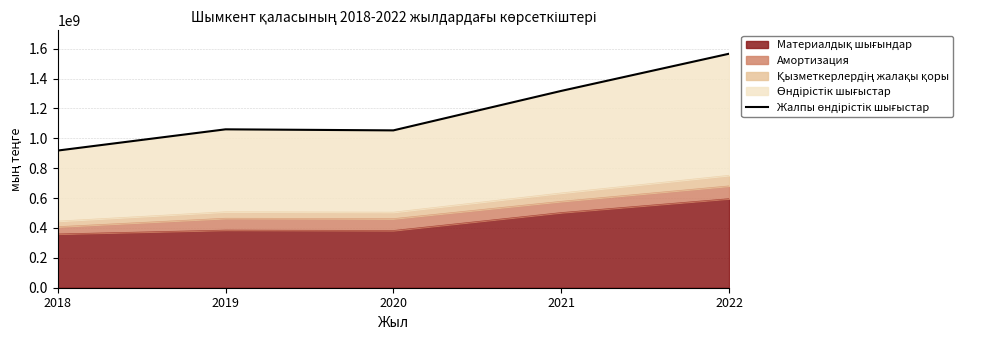

Which category has the highest value across all series?

2022